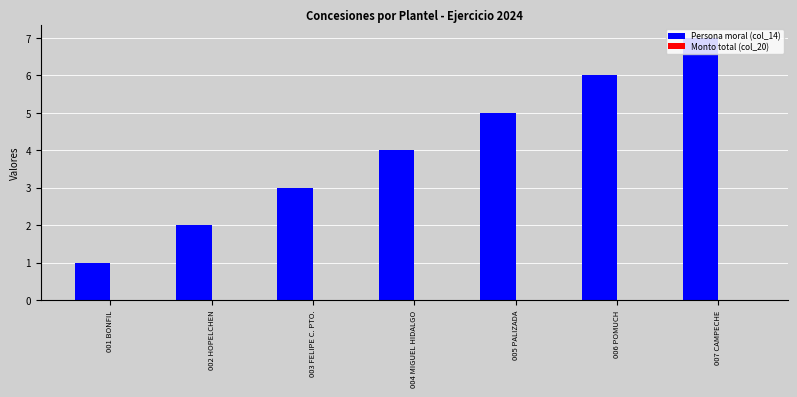

How many data points does each series have?

7